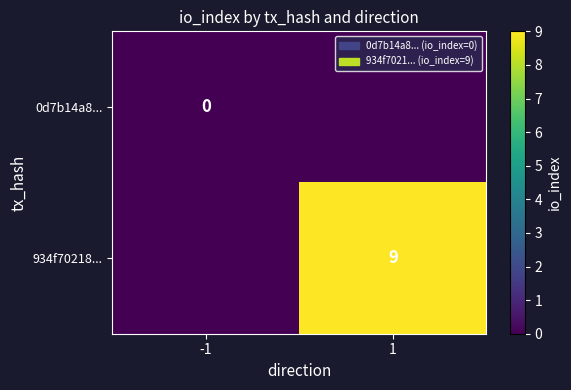

The 934f70218... series shows 9 at 1. True or false?

True